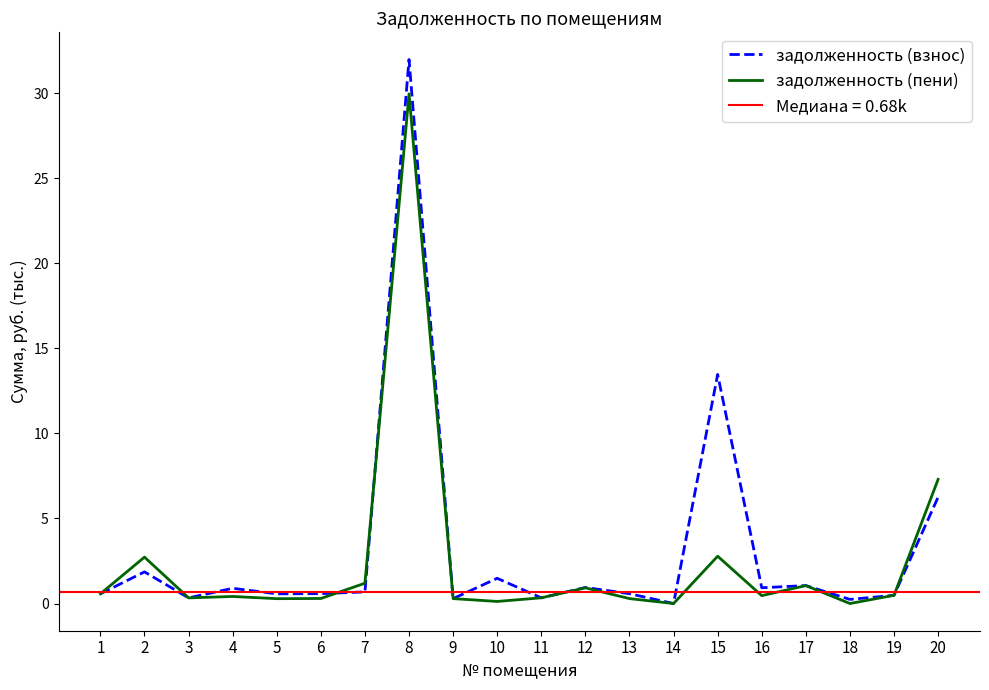

What is the total value across all series at 17?

2.1